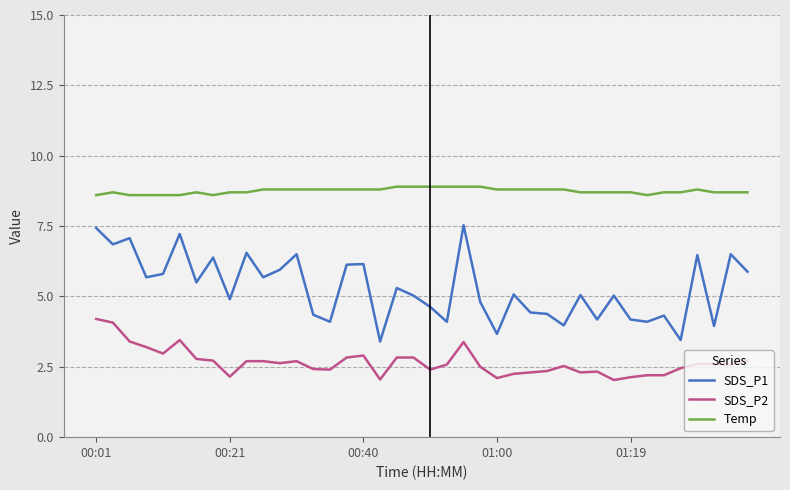

Which series has the largest total across all categories?

Temp